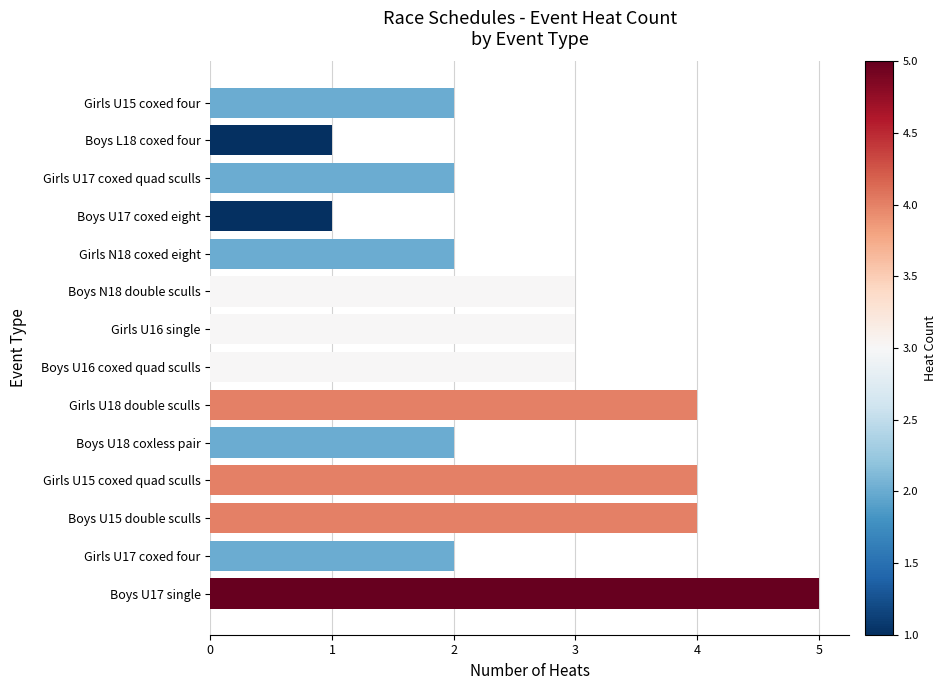

How many bars are there in total?

14